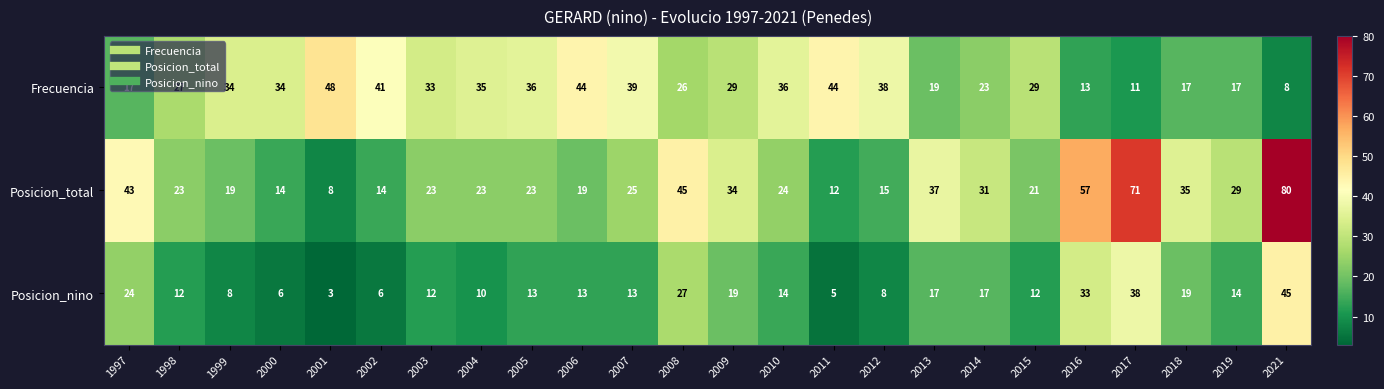

Where is Frecuencia nearest to the value 28?

1998